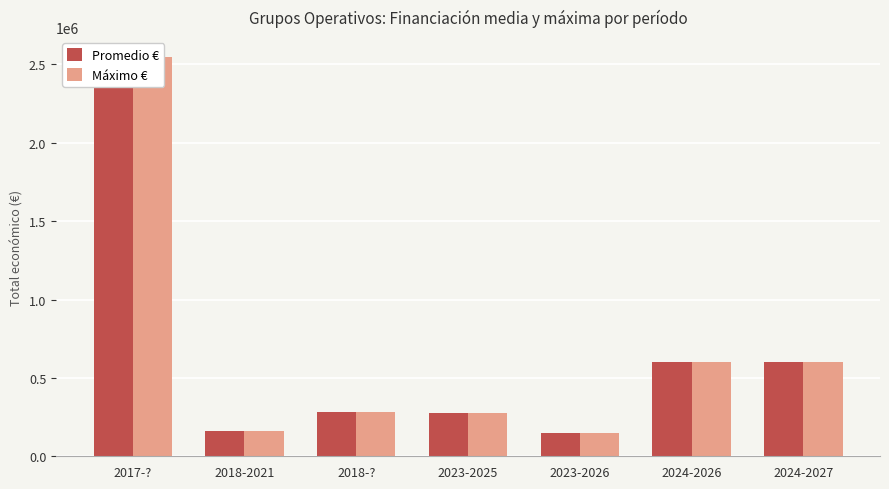

Rank the series by their maximum value, from highest to lowest.

Promedio €, Máximo €